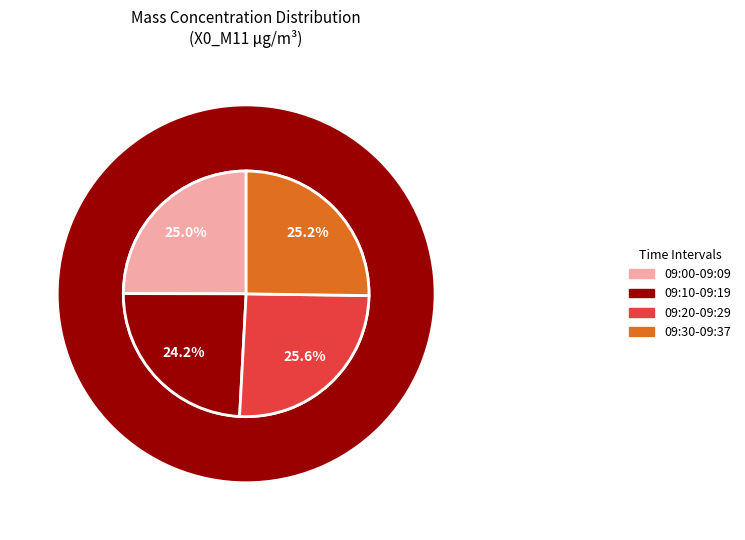

To the nearest percent, what is the difference between the largest and smallest slice percentages?

1%